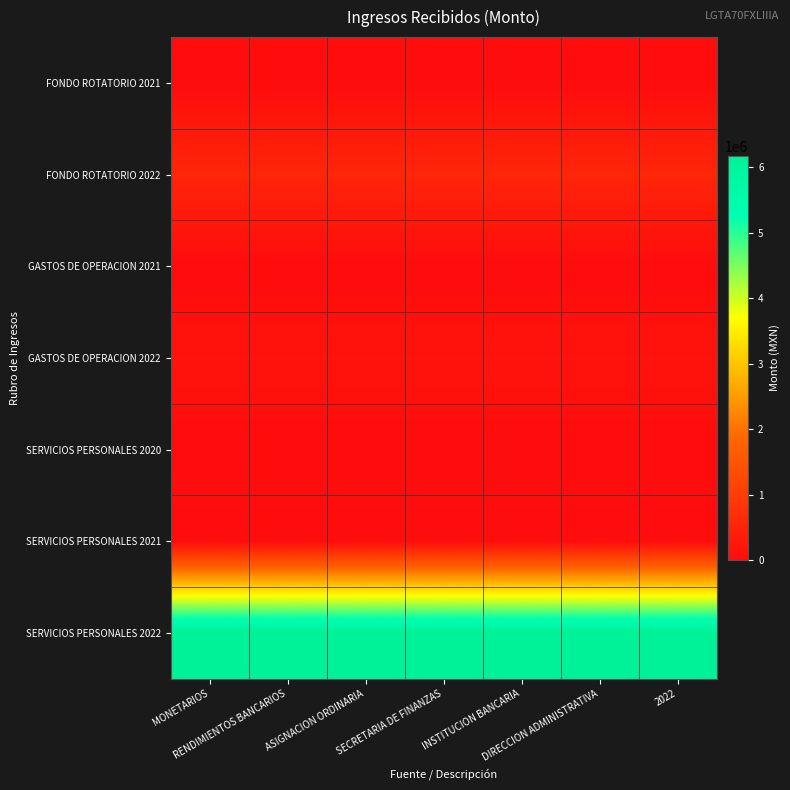

Reading right to left, extract all data points from this chart.

FONDO ROTATORIO 2021: 2022=0.0	DIRECCION ADMINISTRATIVA=0.0	INSTITUCION BANCARIA=0.0	SECRETARIA DE FINANZAS=0.0	ASIGNACION ORDINARIA=0.0	RENDIMIENTOS BANCARIOS=0.0	MONETARIOS=0.0
FONDO ROTATORIO 2022: 2022=529211.7	DIRECCION ADMINISTRATIVA=529211.7	INSTITUCION BANCARIA=529211.7	SECRETARIA DE FINANZAS=529211.7	ASIGNACION ORDINARIA=529211.7	RENDIMIENTOS BANCARIOS=529211.7	MONETARIOS=529211.7
GASTOS DE OPERACION 2021: 2022=0.0	DIRECCION ADMINISTRATIVA=0.0	INSTITUCION BANCARIA=0.0	SECRETARIA DE FINANZAS=0.0	ASIGNACION ORDINARIA=0.0	RENDIMIENTOS BANCARIOS=0.0	MONETARIOS=0.0
GASTOS DE OPERACION 2022: 2022=149623.2	DIRECCION ADMINISTRATIVA=149623.2	INSTITUCION BANCARIA=149623.2	SECRETARIA DE FINANZAS=149623.2	ASIGNACION ORDINARIA=149623.2	RENDIMIENTOS BANCARIOS=149623.2	MONETARIOS=149623.2
SERVICIOS PERSONALES 2020: 2022=72.3	DIRECCION ADMINISTRATIVA=72.3	INSTITUCION BANCARIA=72.3	SECRETARIA DE FINANZAS=72.3	ASIGNACION ORDINARIA=72.3	RENDIMIENTOS BANCARIOS=72.3	MONETARIOS=72.3
SERVICIOS PERSONALES 2021: 2022=0.0	DIRECCION ADMINISTRATIVA=0.0	INSTITUCION BANCARIA=0.0	SECRETARIA DE FINANZAS=0.0	ASIGNACION ORDINARIA=0.0	RENDIMIENTOS BANCARIOS=0.0	MONETARIOS=0.0
SERVICIOS PERSONALES 2022: 2022=6178449.0	DIRECCION ADMINISTRATIVA=6178449.0	INSTITUCION BANCARIA=6178449.0	SECRETARIA DE FINANZAS=6178449.0	ASIGNACION ORDINARIA=6178449.0	RENDIMIENTOS BANCARIOS=6178449.0	MONETARIOS=6178449.0